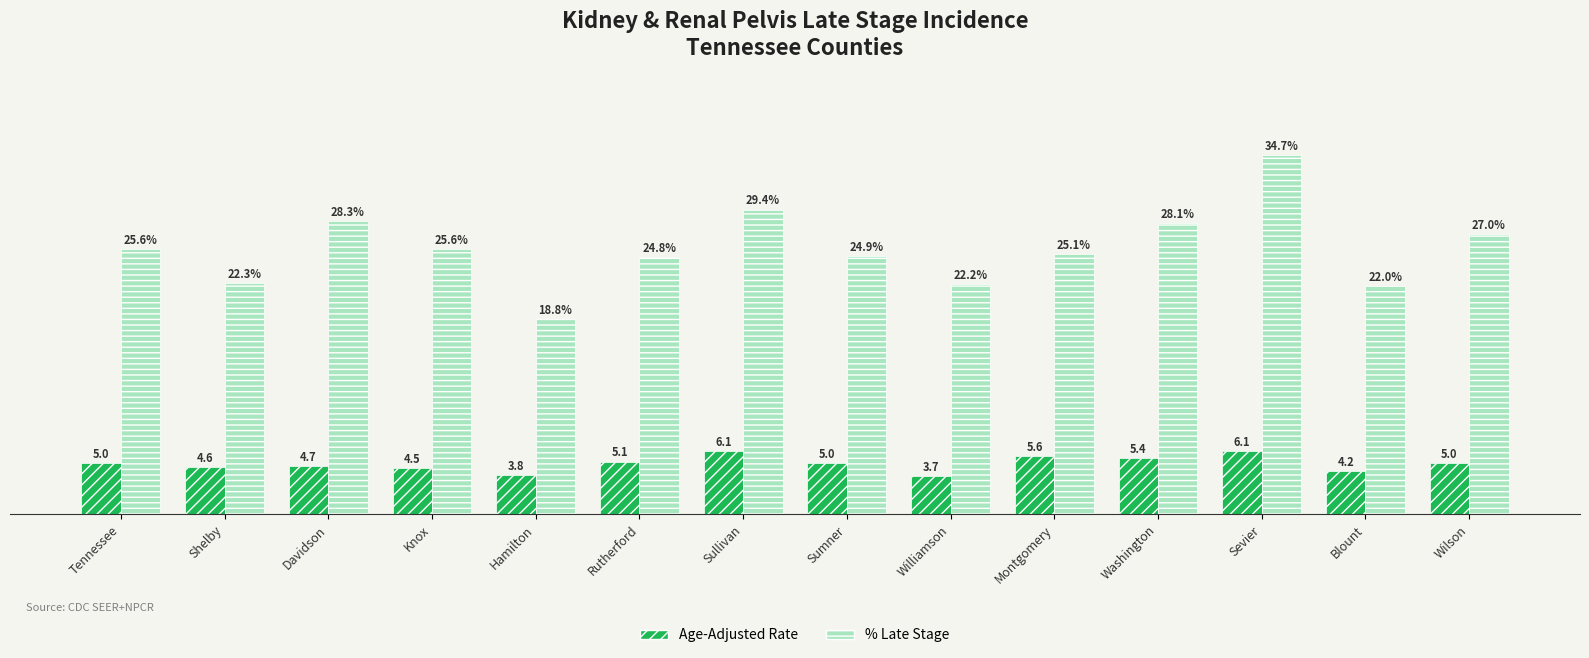

Which category has the lowest value across all series?

Williamson